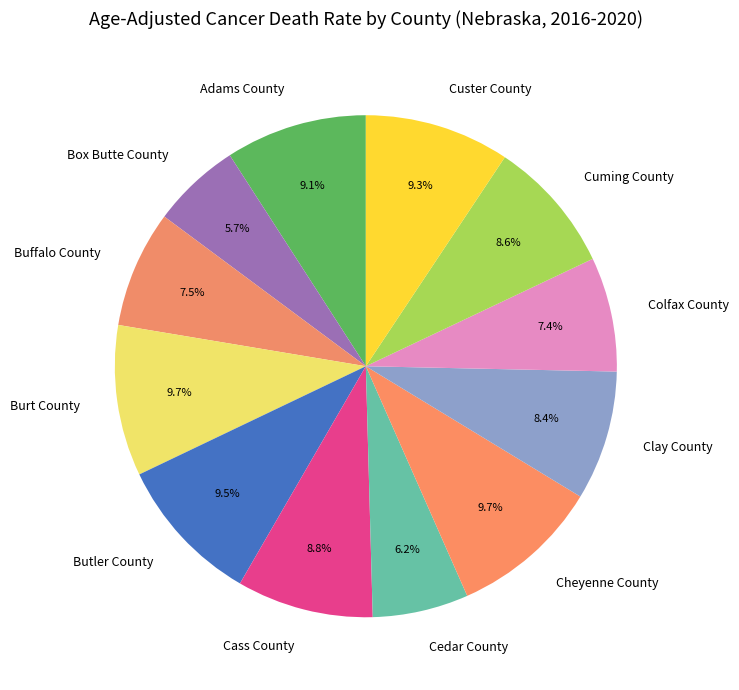

Between Cass County and Cheyenne County, which is larger?

Cheyenne County